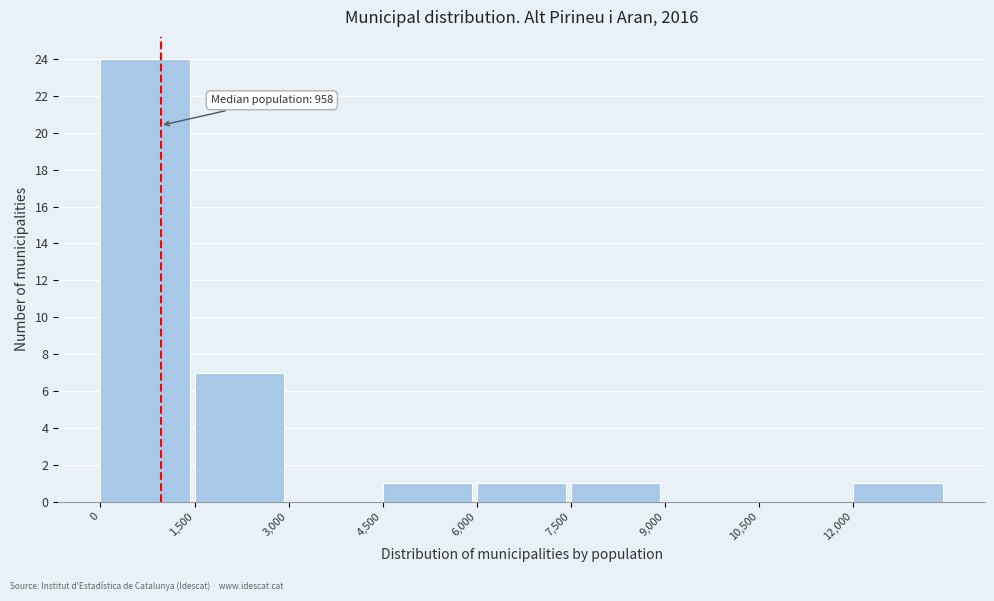

Which range on the x-axis has the tallest bar?

0 to 1500